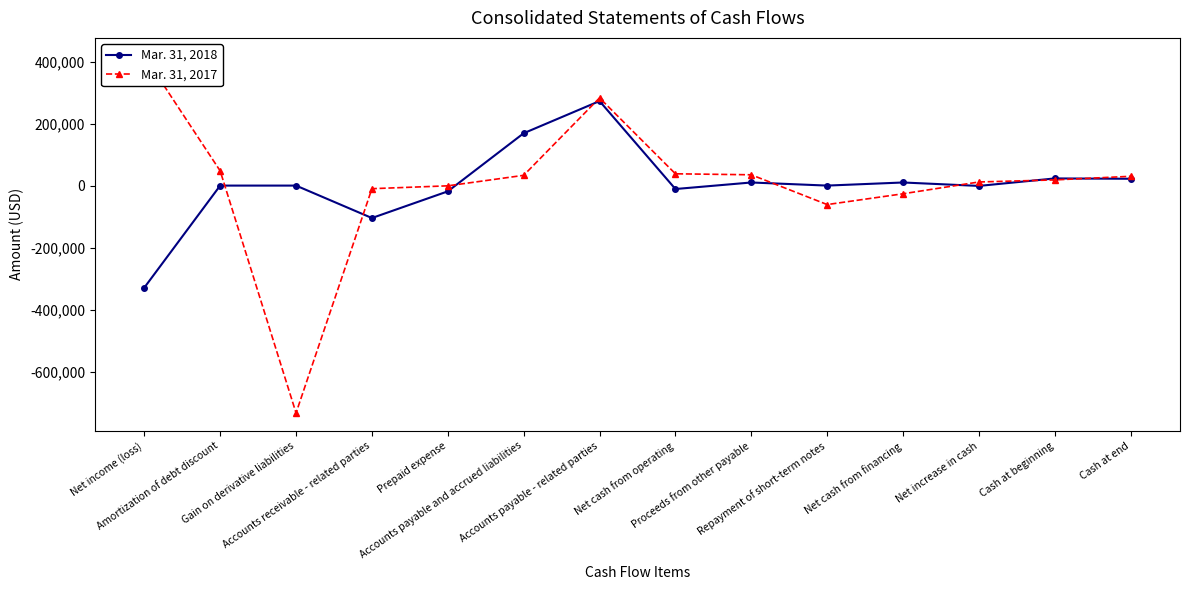

True or false: Mar. 31, 2017 and Mar. 31, 2018 cross at least once.

True